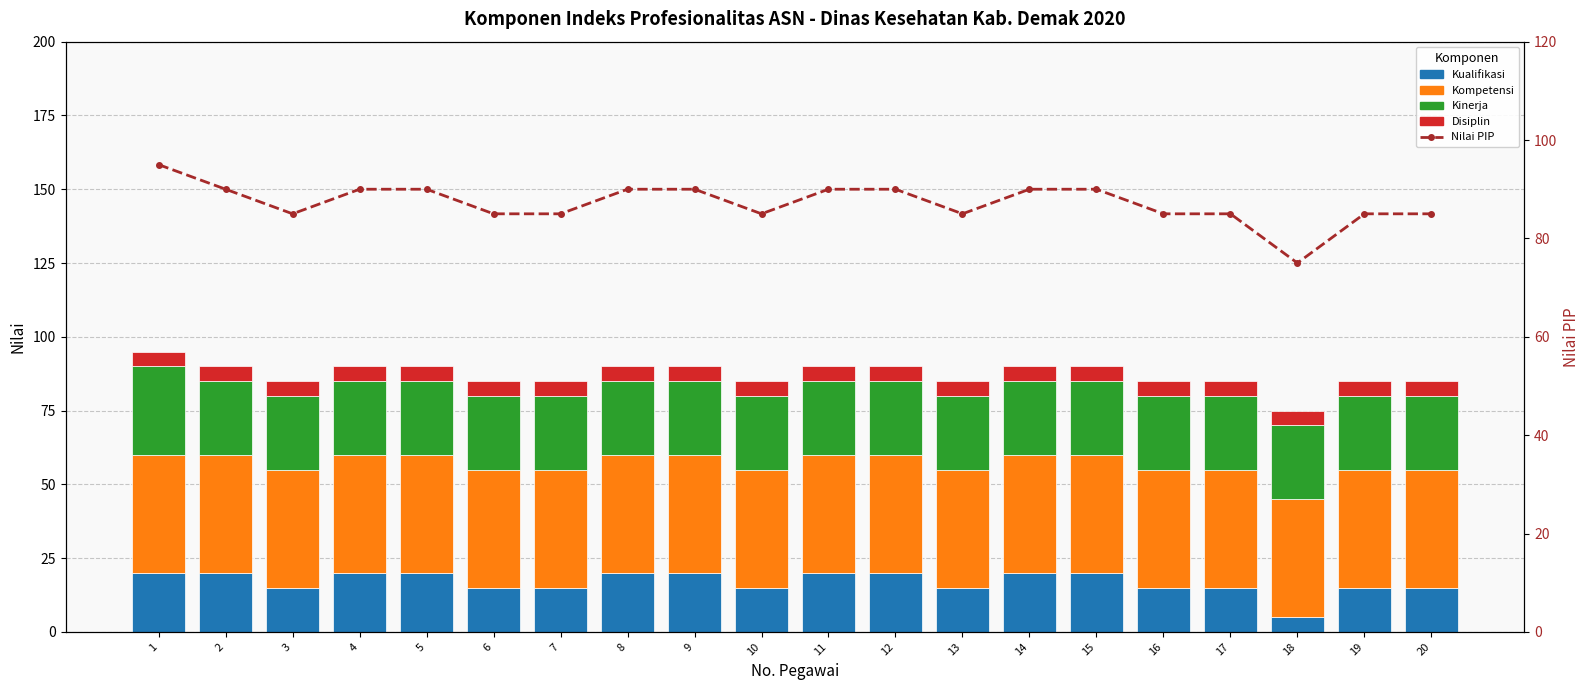

Rank the series at 5 from lowest to highest value.

Disiplin, Kualifikasi, Kinerja, Kompetensi, Nilai PIP